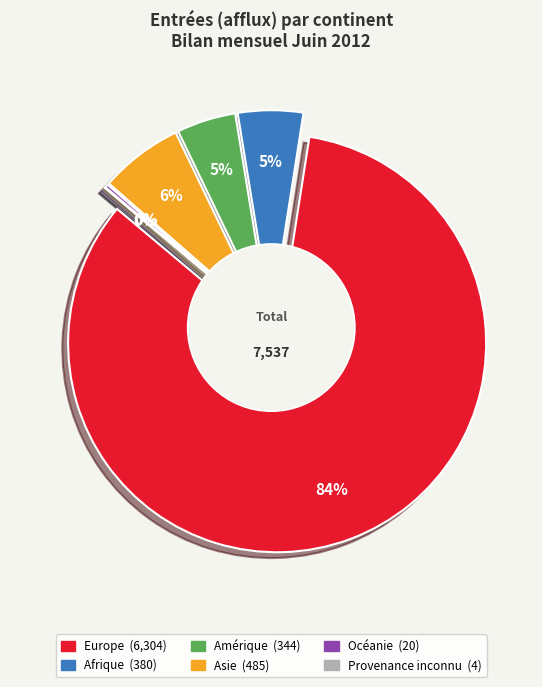

Is it true that Amérique is 5% of the pie?

True